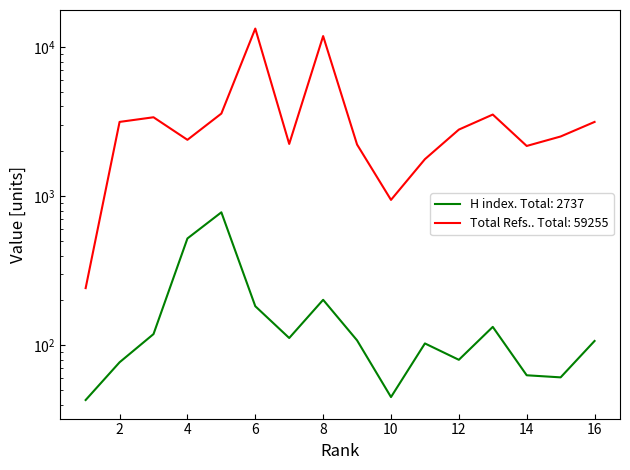

Which category has the highest value across all series?

6